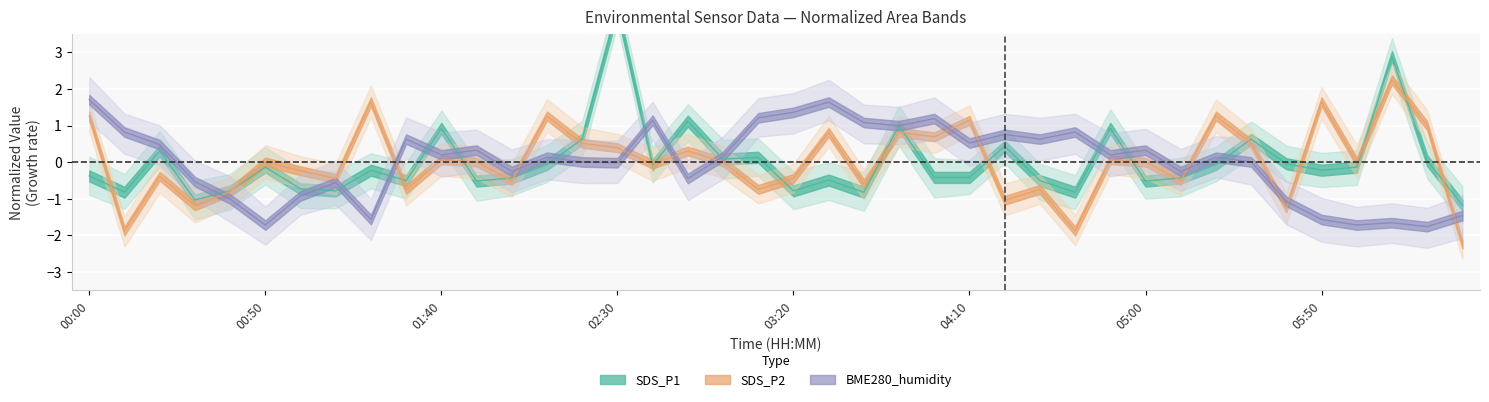

Does the chart display data point markers on the line(s)?

No